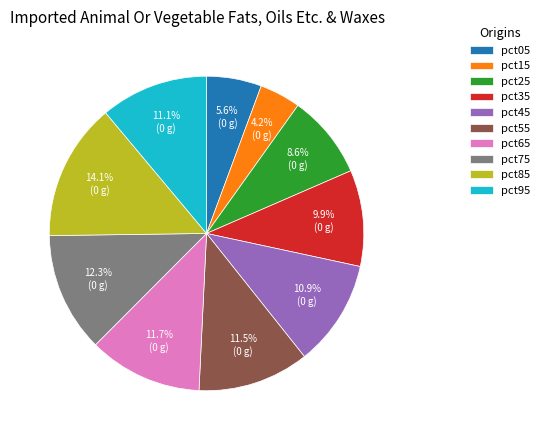

How many segments does this pie chart have?

10